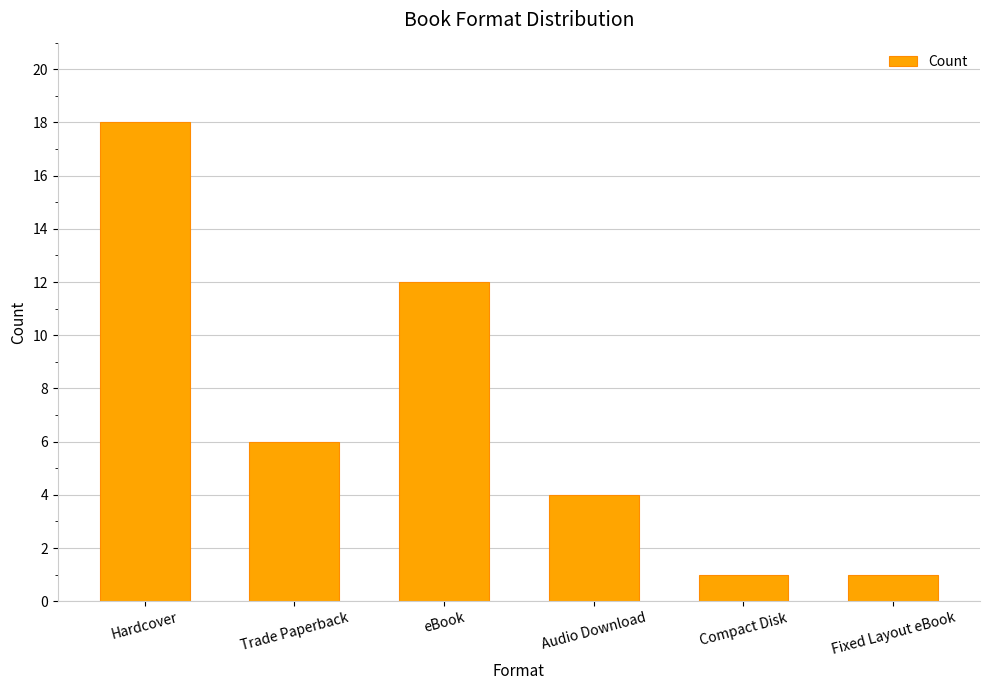

What is the value of the 3rd bar from the left?

12